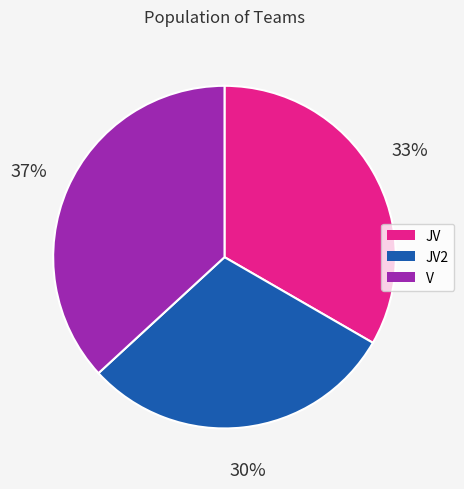

To the nearest percent, what is the average slice percentage?

33%